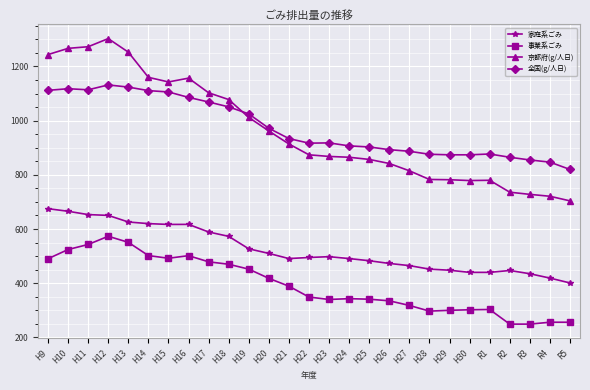

At which label is 全国(g/人日) closest to 976?

H20